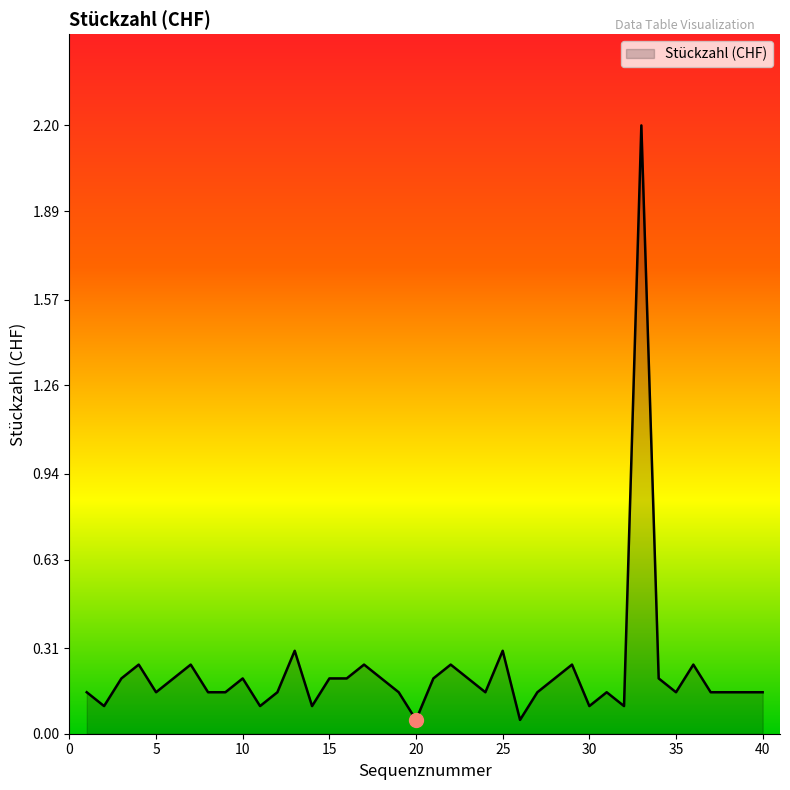

How many categories are shown in the chart?

40